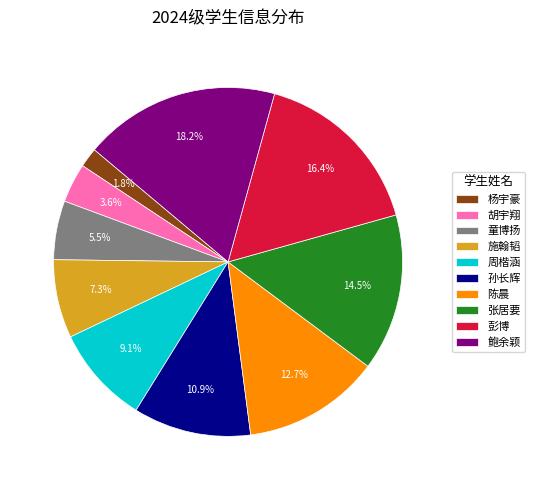

What percentage do 鲍余颖 and 施翰韬 together represent?

25.5%